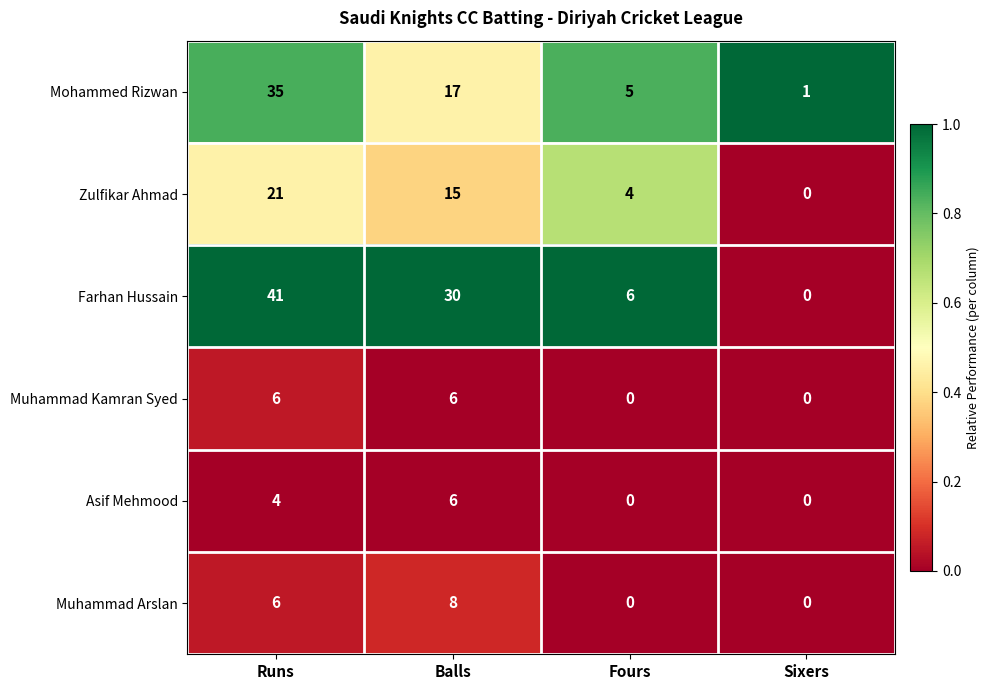

The Muhammad Arslan series shows 6 at Runs. True or false?

True